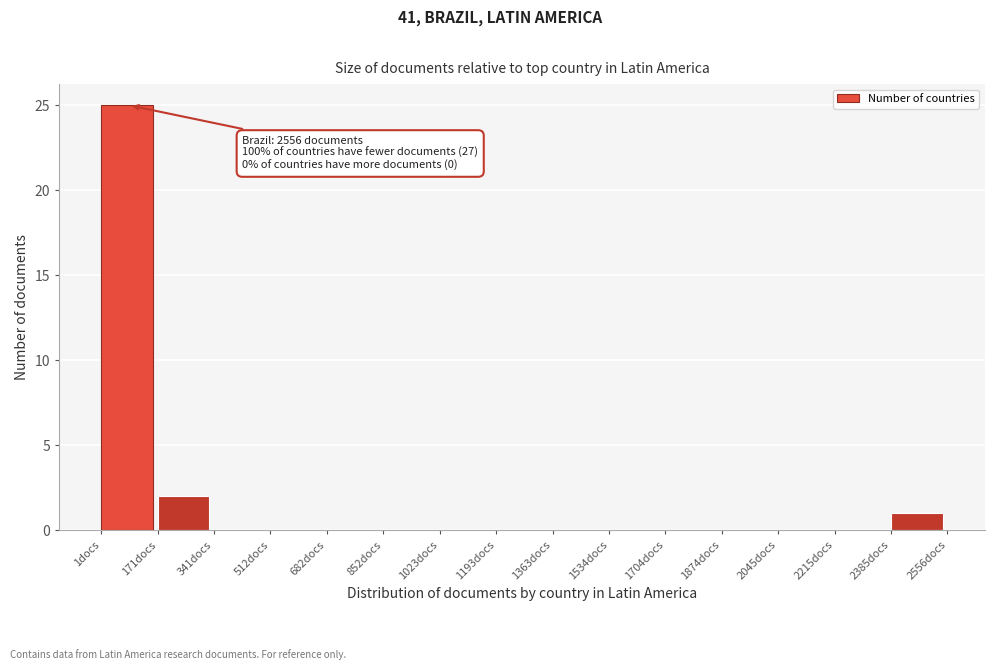

Which range on the x-axis has the tallest bar?

0 to 180